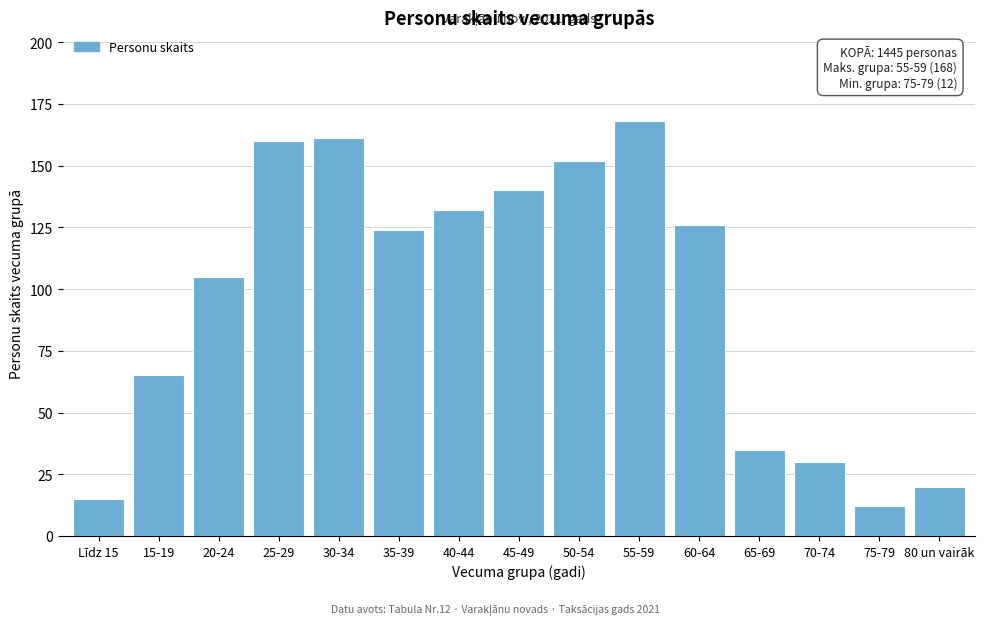

Reading left to right, list all the values displayed in this chart.

Līdz 15=15	15-19=65	20-24=105	25-29=160	30-34=161	35-39=124	40-44=132	45-49=140	50-54=152	55-59=168	60-64=126	65-69=35	70-74=30	75-79=12	80 un vairāk=20